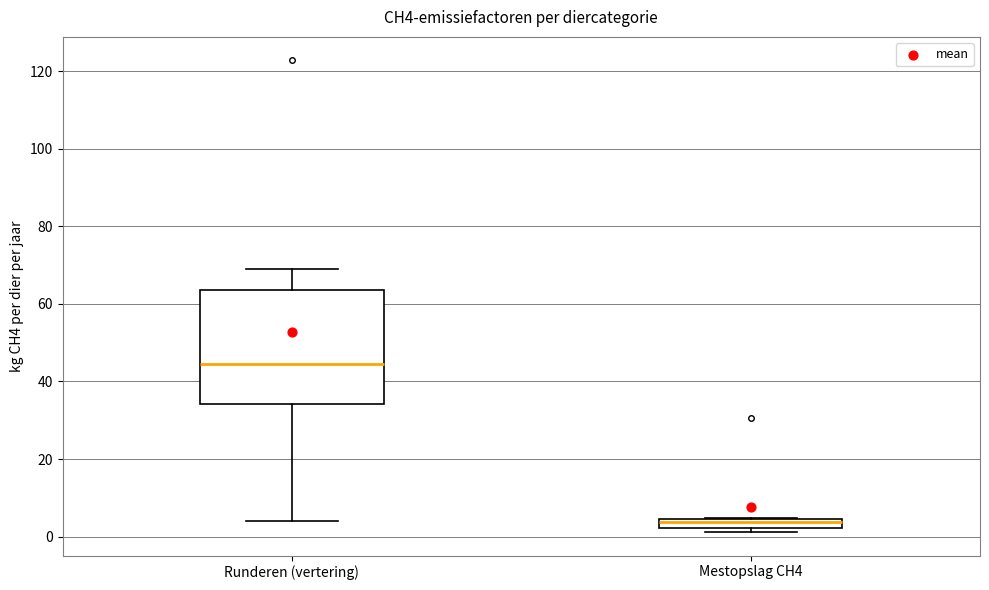

Which box has the lowest median line?

Mestopslag CH4